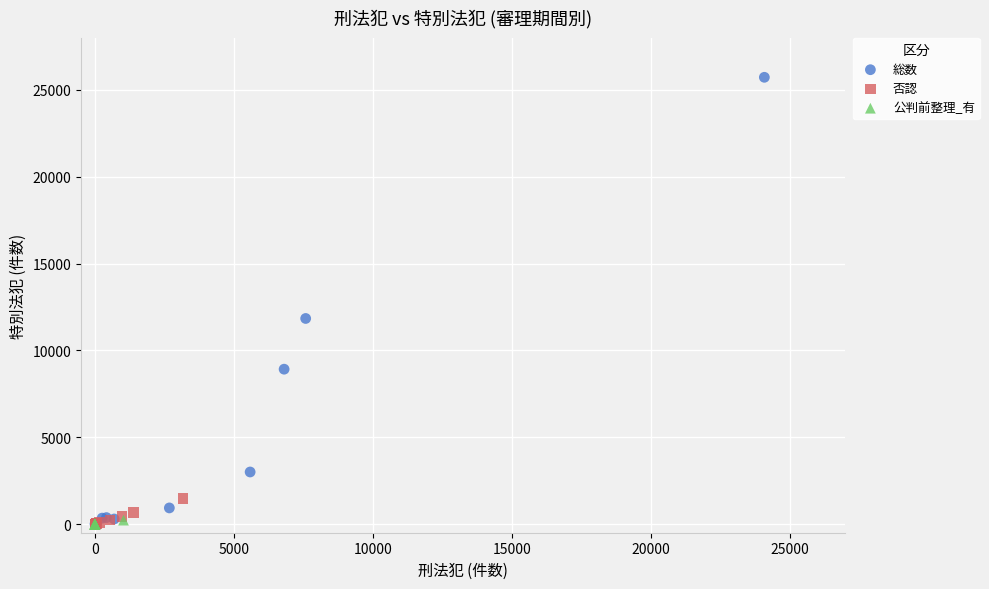

Which series reaches the maximum Y coordinate?

総数